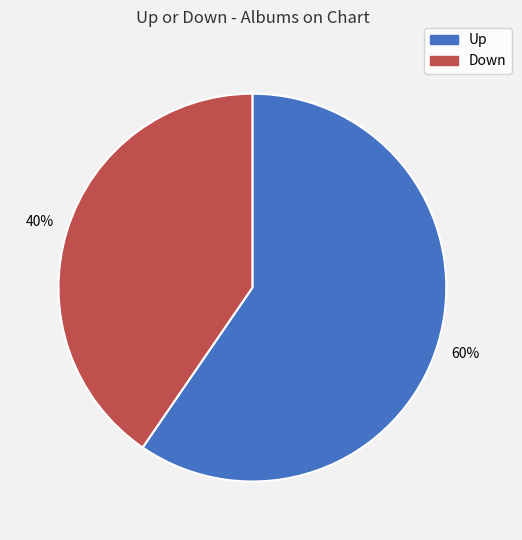

To the nearest percent, what is the average slice percentage?

50%